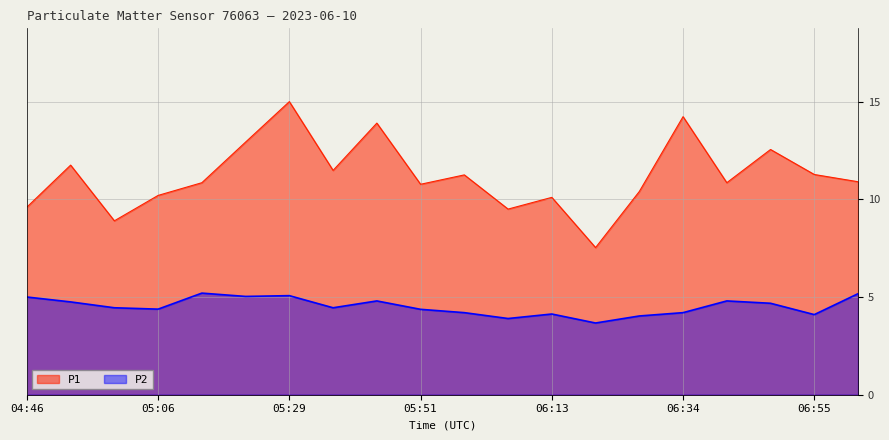

What position from the left is 05:06?

4